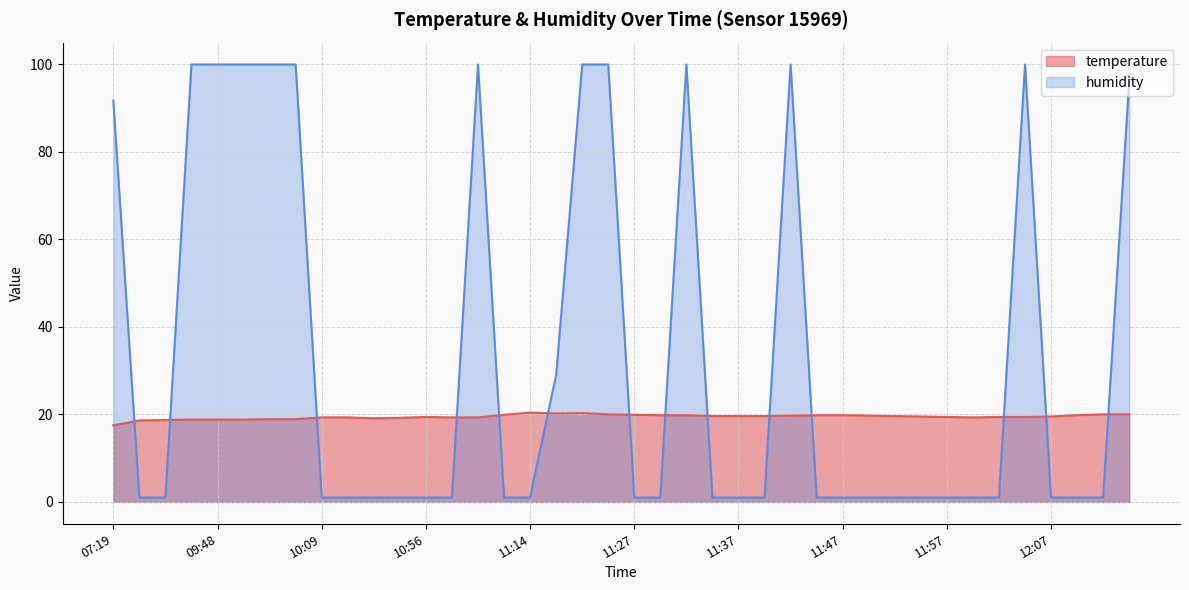

What is the sum of the temperature values at 10:11 and 11:19?

39.5